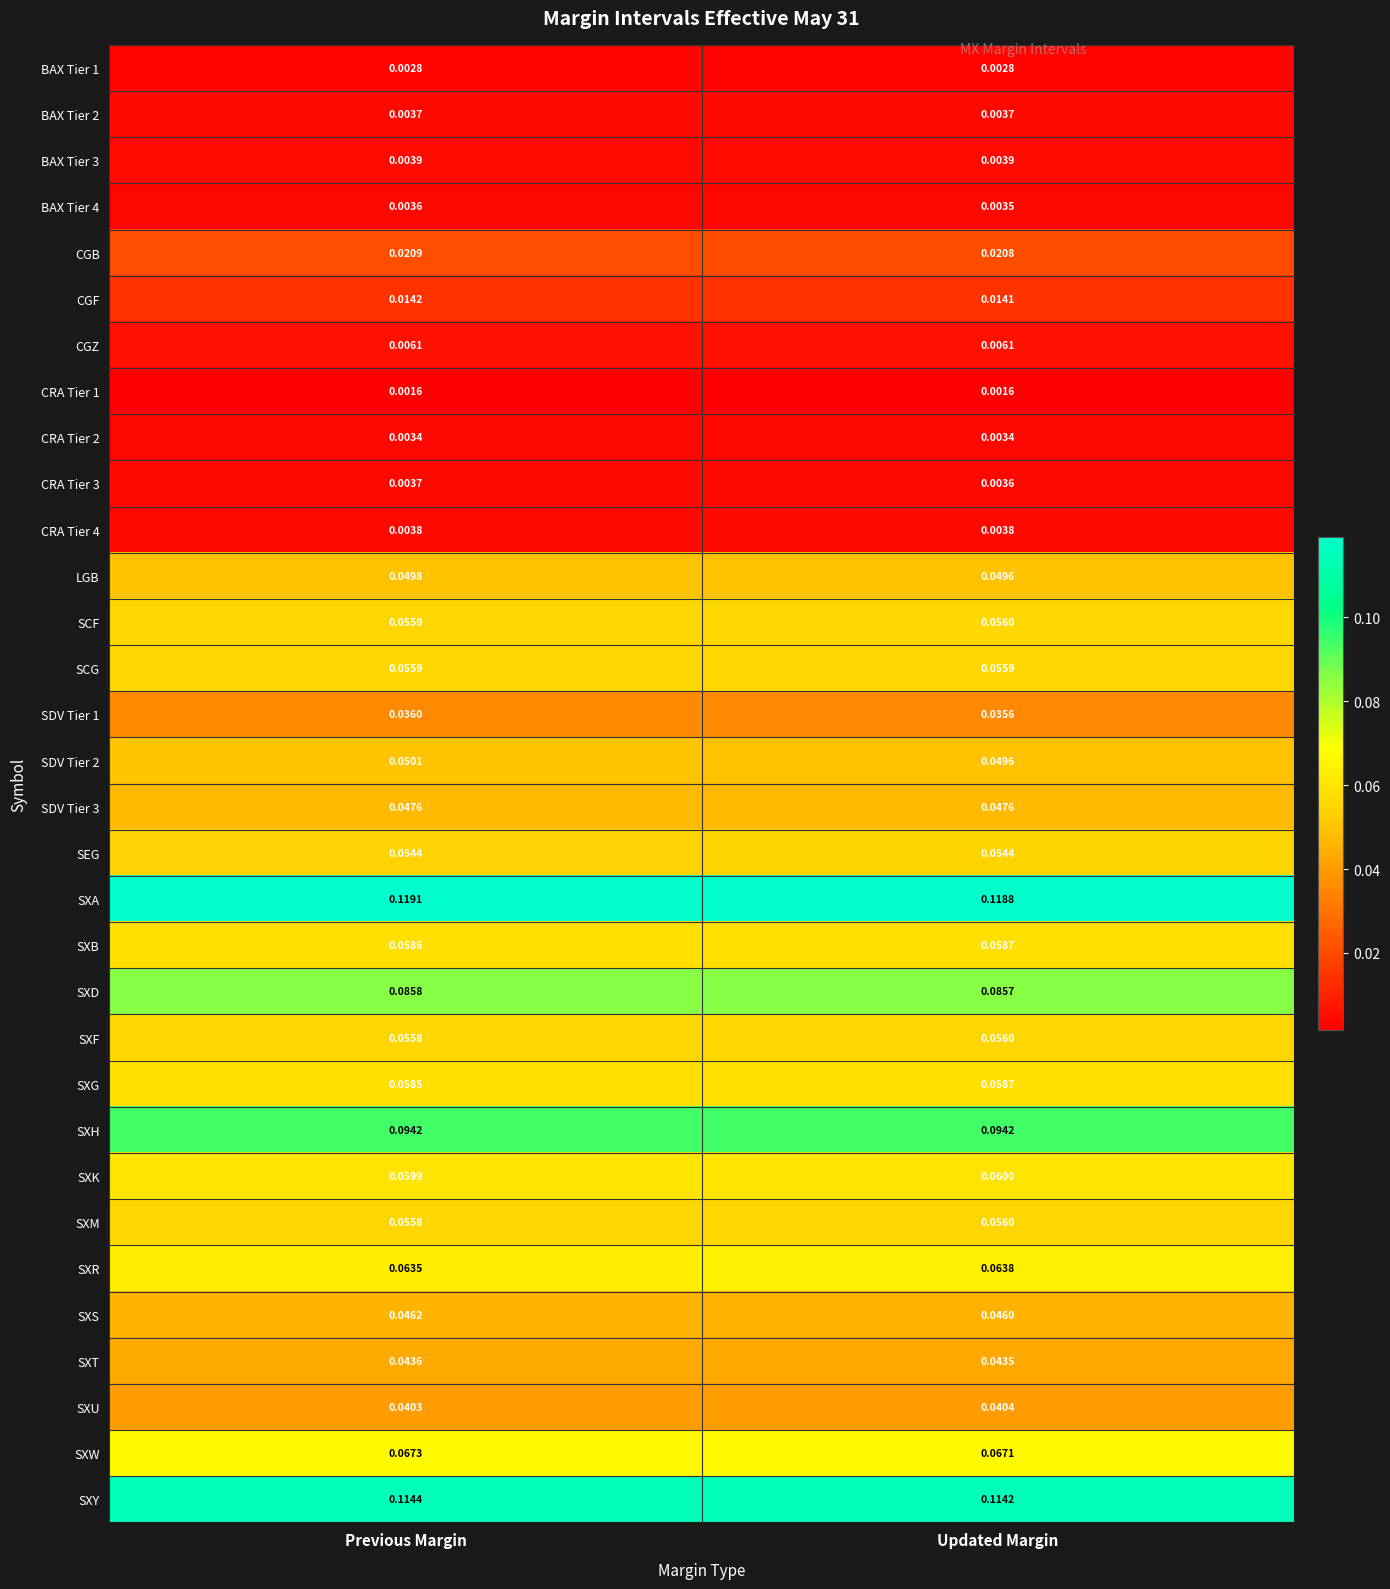

At how many categories does at least one series exceed 0?

2